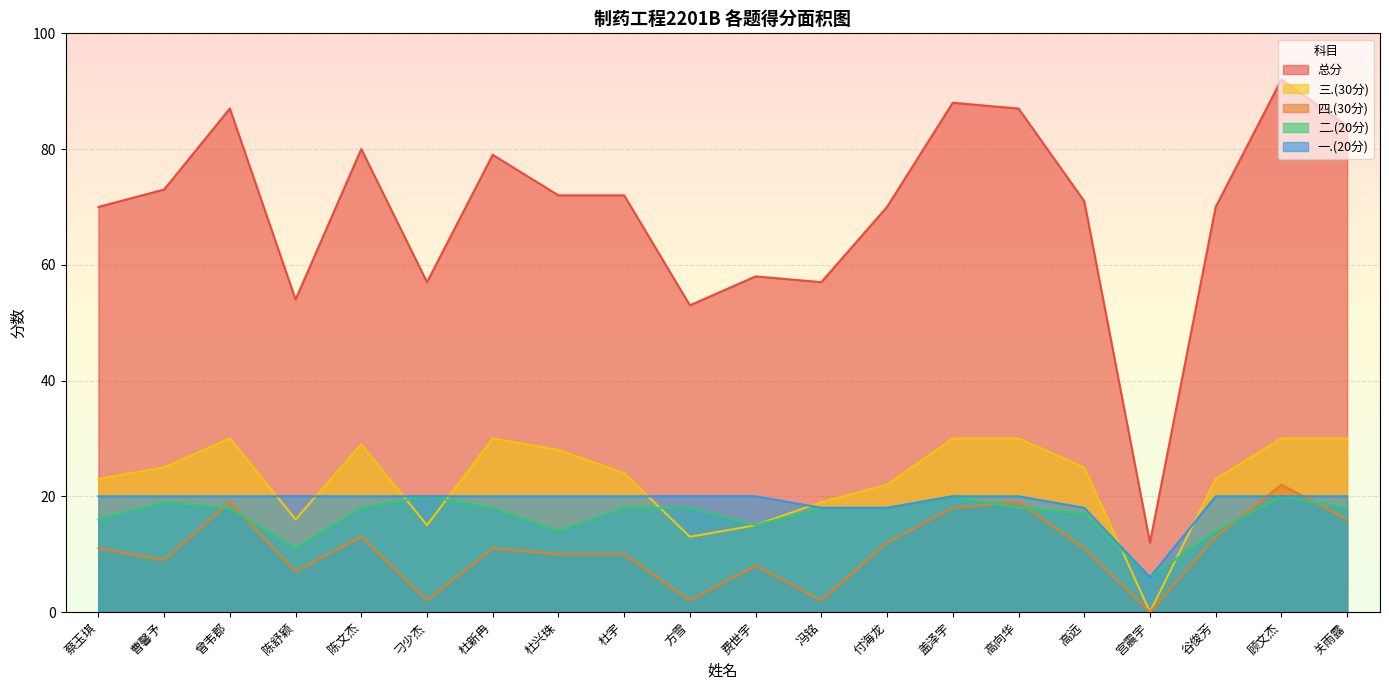

True or false: 四.(30分) and 总分 cross at least once.

False